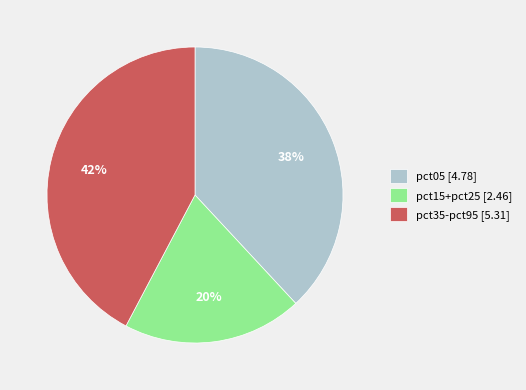

Which slice is the largest?

pct35-pct95 [5.31]